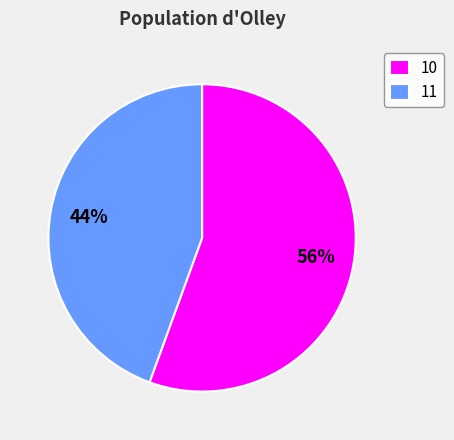

What percentage is the 11 slice, to the nearest percent?

44%